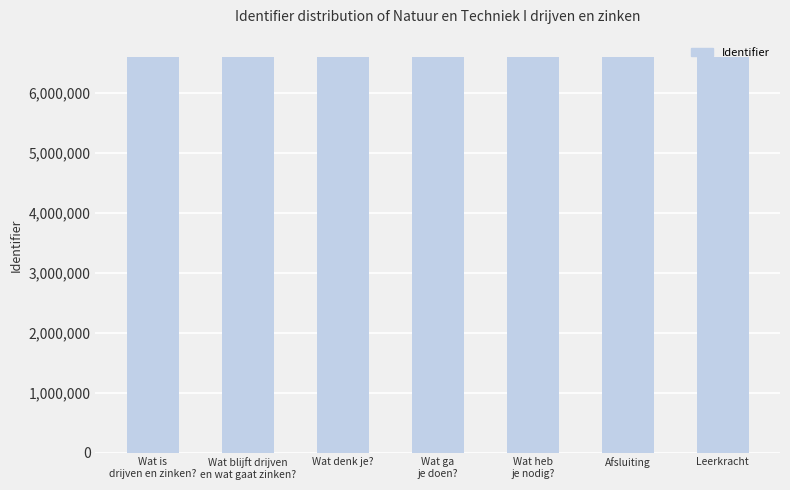

Approximately how many times larger is the value at Afsluiting compared to Wat ga
je doen??

1.0